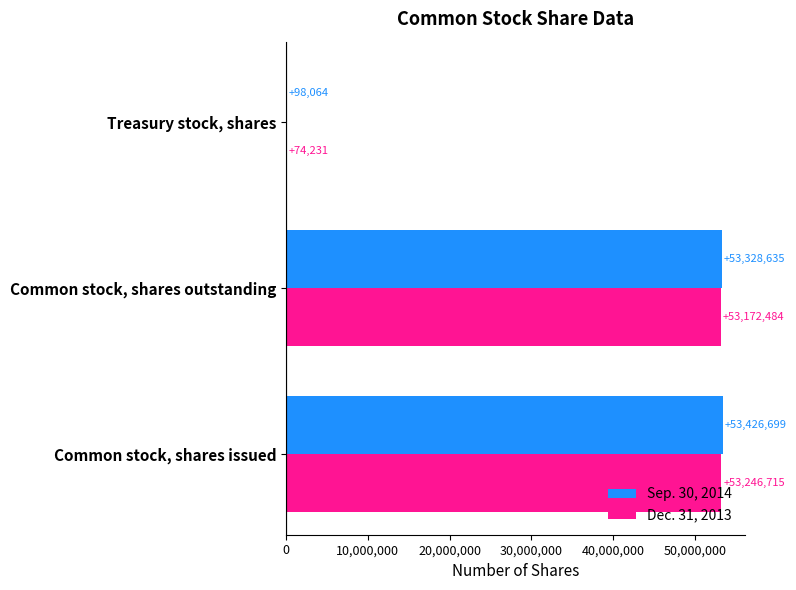

What is the sum of the Dec. 31, 2013 values at Common stock, shares outstanding and Treasury stock, shares?

53246715